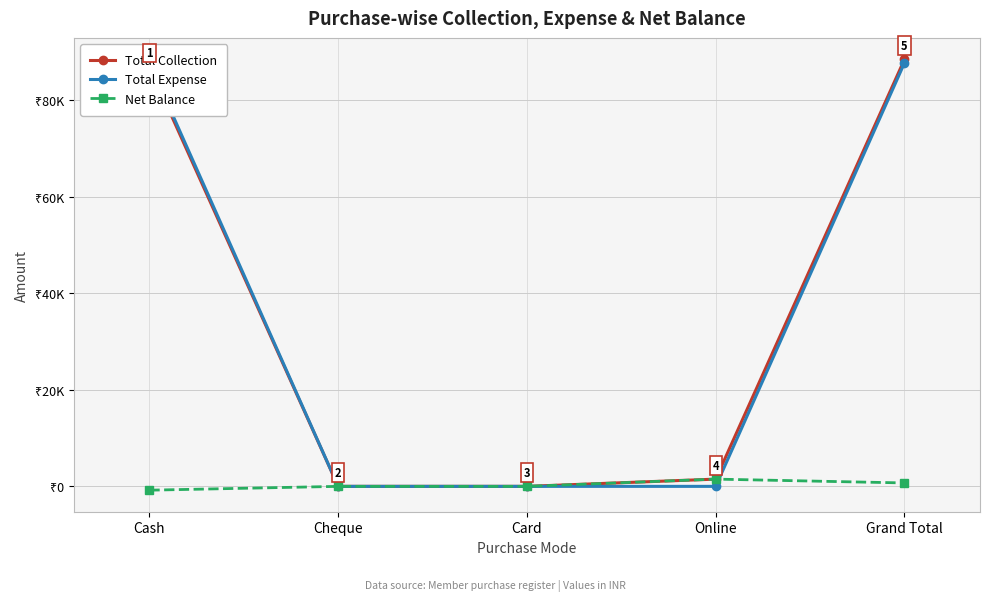

True or false: Total Collection and Net Balance intersect in this chart.

False